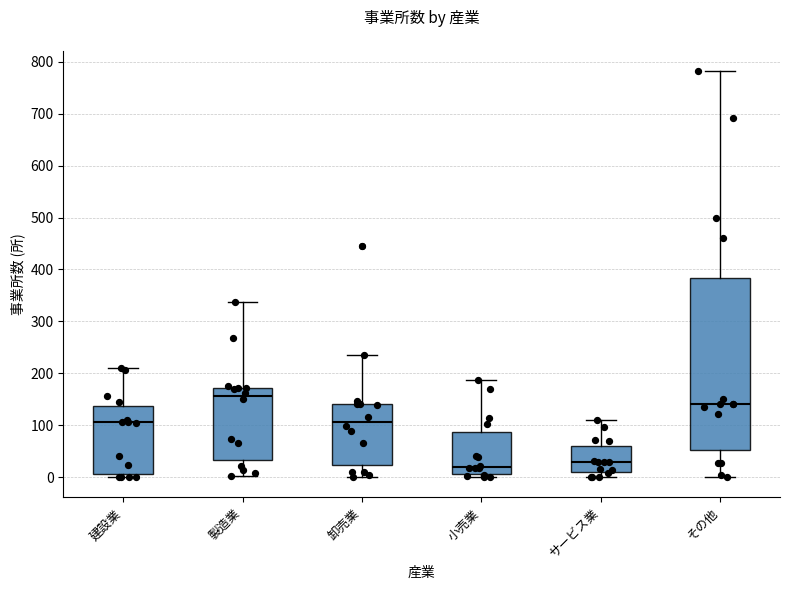

Comparing the boxes themselves (not the whiskers), which one is the tallest?

その他